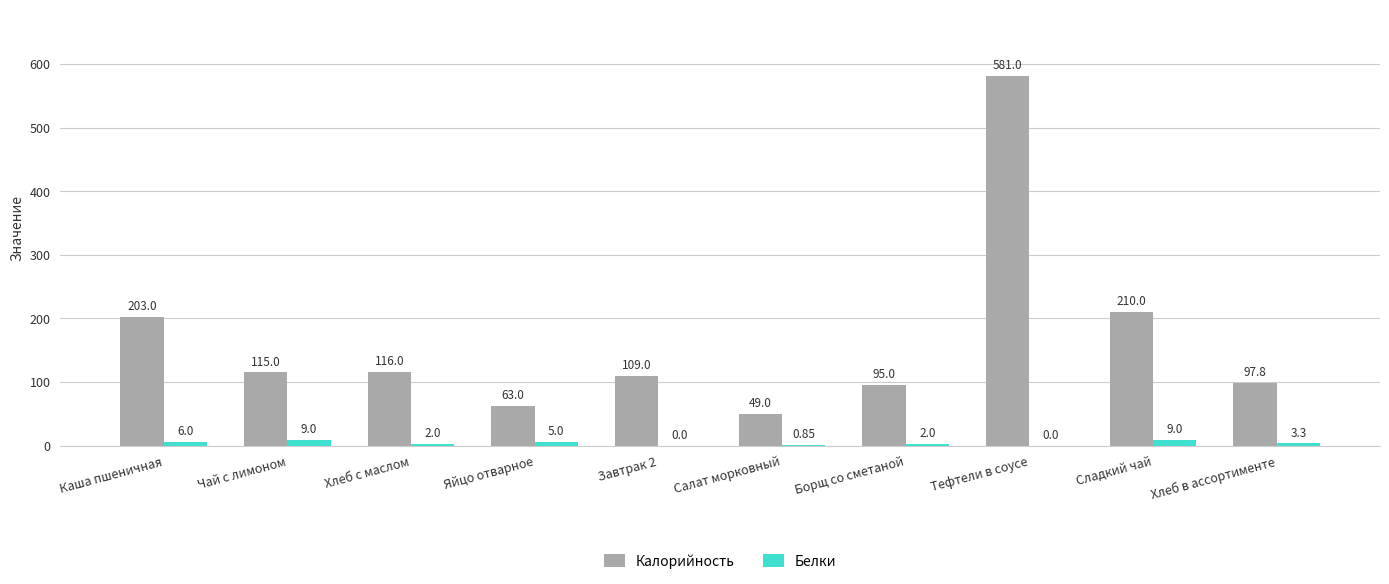

What is the total value across all series at Чай с лимоном?

124.0